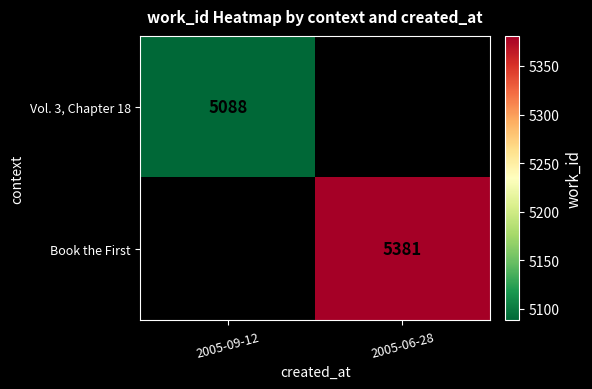

True or false: Vol. 3, Chapter 18 has a value of 7727 at 2005-09-12.

False